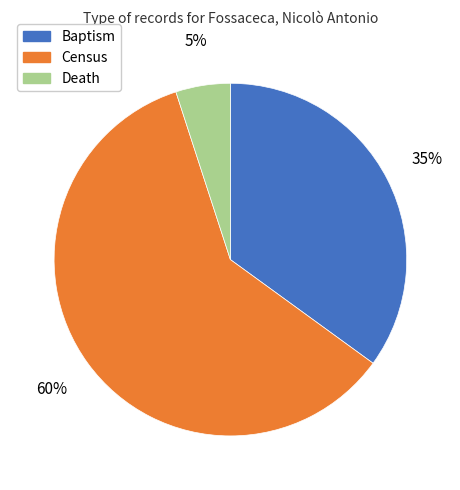

Which slice is the largest?

Census